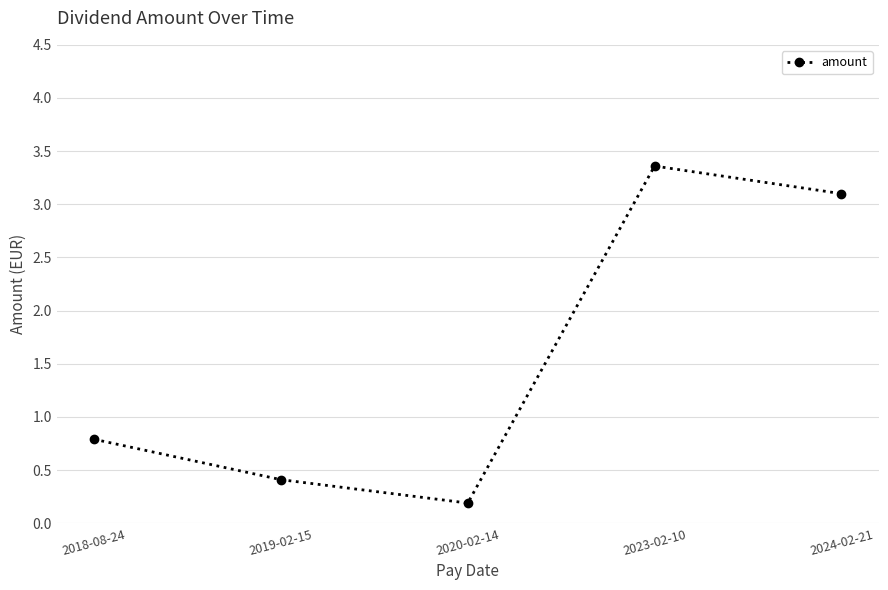

List the labels in order of value, smallest first.

2020-02-14, 2019-02-15, 2018-08-24, 2024-02-21, 2023-02-10